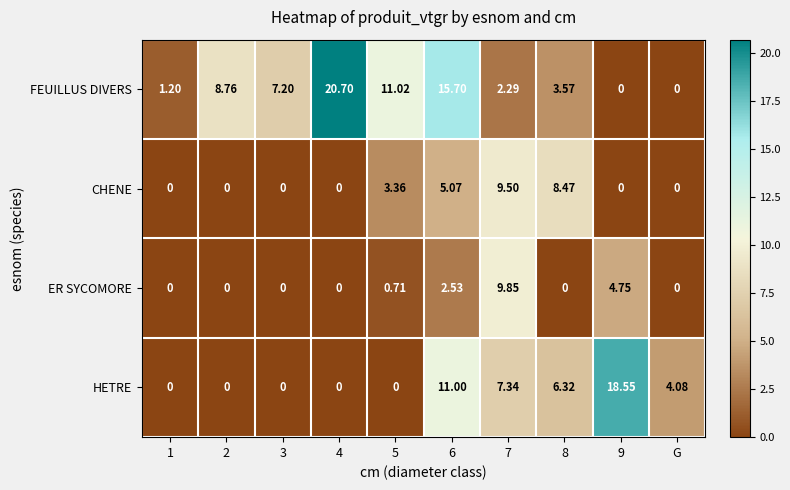

Is the value of FEUILLUS DIVERS at 8 greater than the value of ER SYCOMORE at 1?

Yes